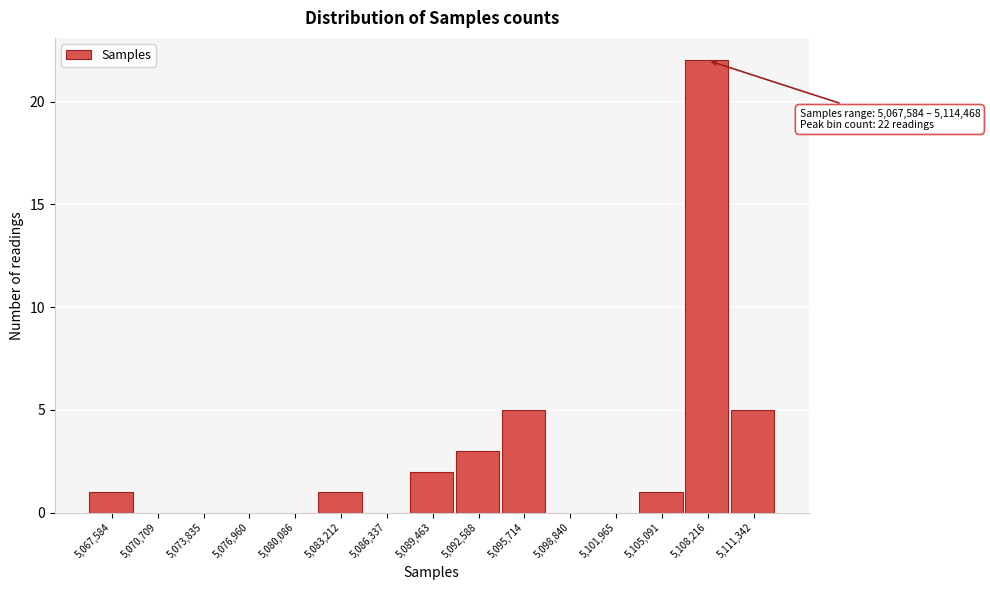

Reading left to right, extract all data points from this chart.

5,067,584=1	5,070,709=0	5,073,835=0	5,076,960=0	5,080,086=0	5,083,212=1	5,086,337=0	5,089,463=2	5,092,588=3	5,095,714=5	5,098,840=0	5,101,965=0	5,105,091=1	5,108,216=22	5,111,342=5